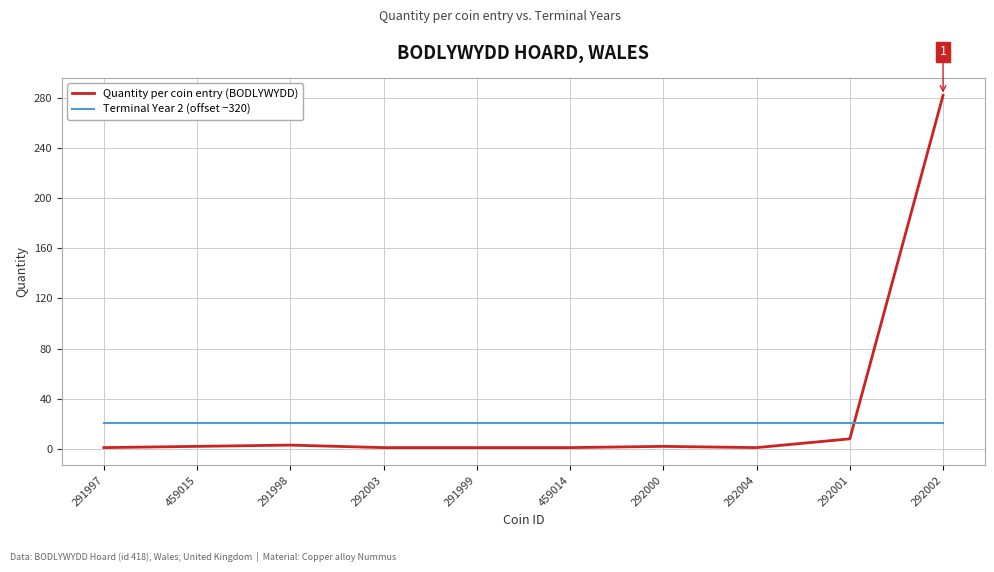

Which series has the widest spread of values?

Quantity per coin entry (BODLYWYDD)